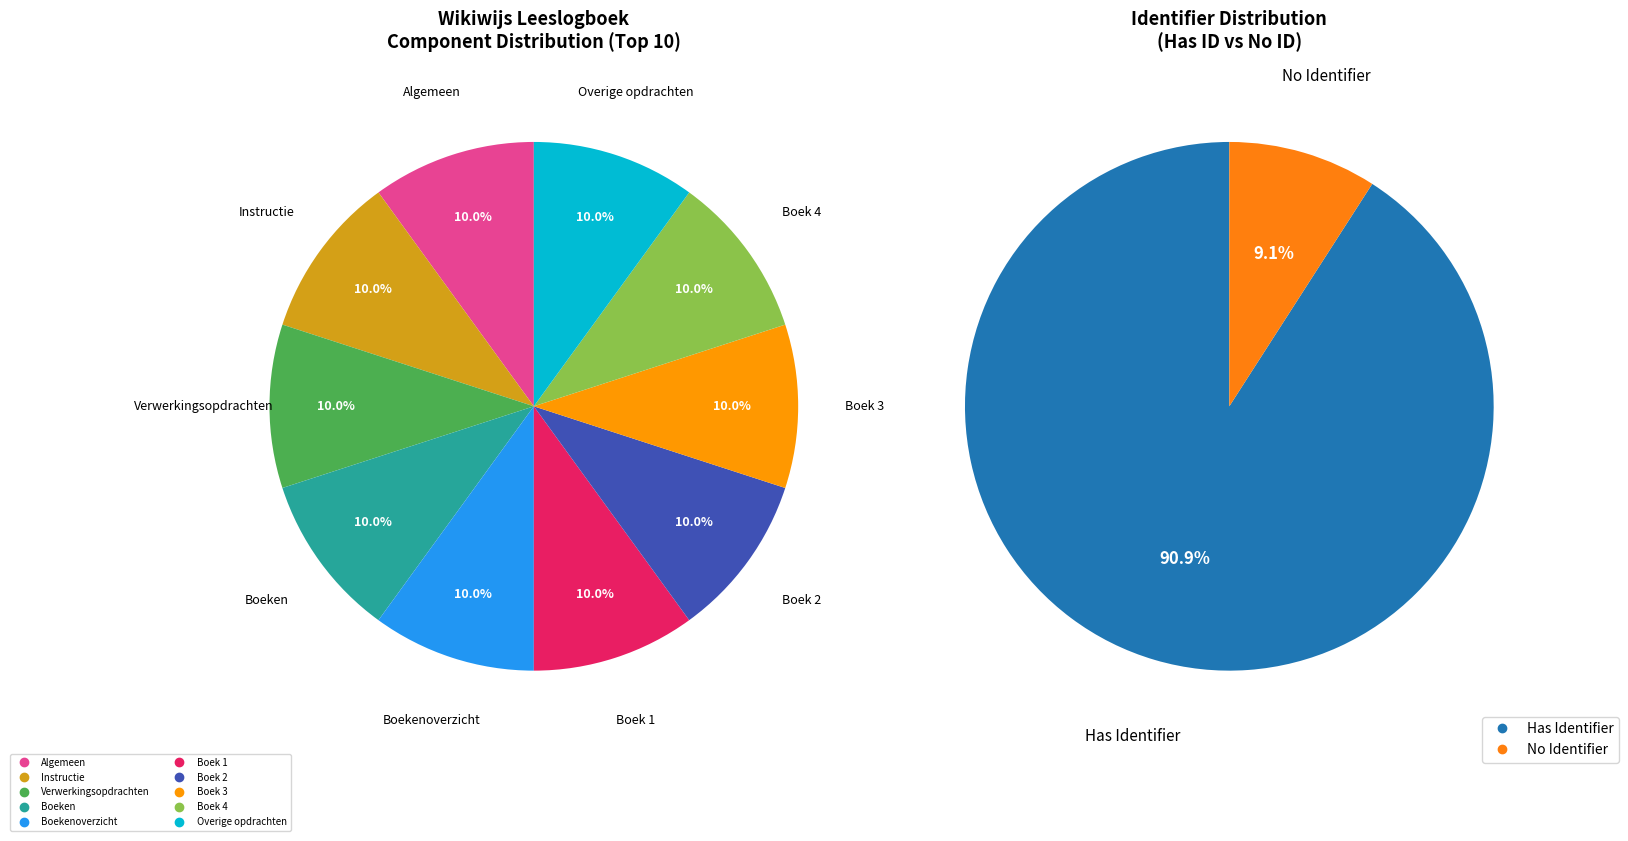

The Boeken slice represents 23% of the pie. True or false?

False